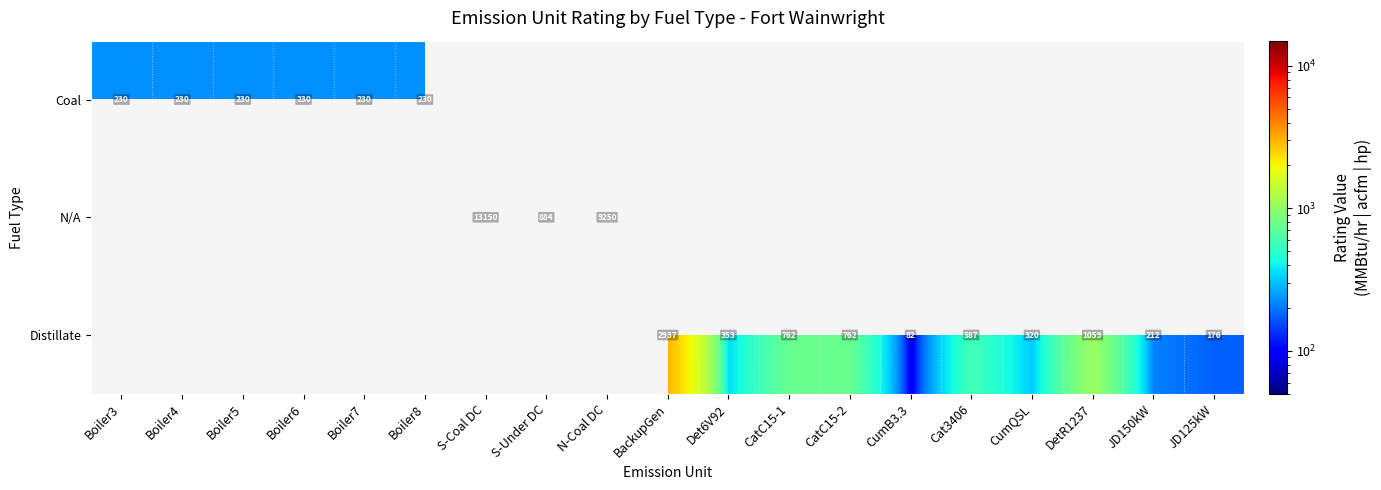

The Distillate series shows 498 at CatC15-1. True or false?

False